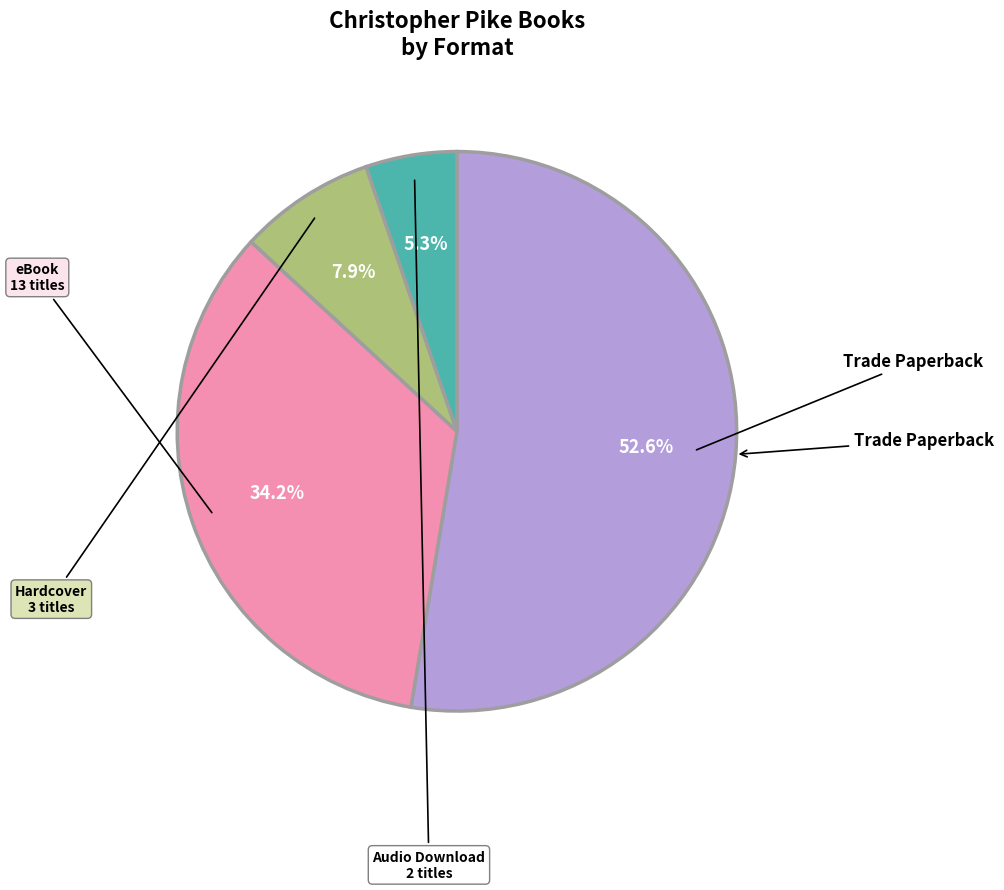

Does any single category account for the majority?

Yes